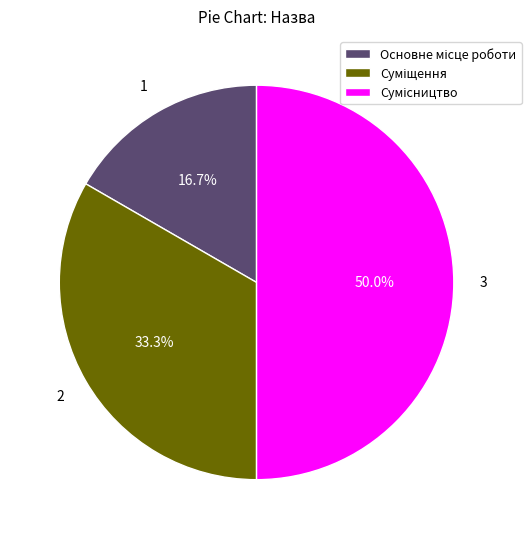

What percentage is NOT represented by Сумісництво?

50.0%